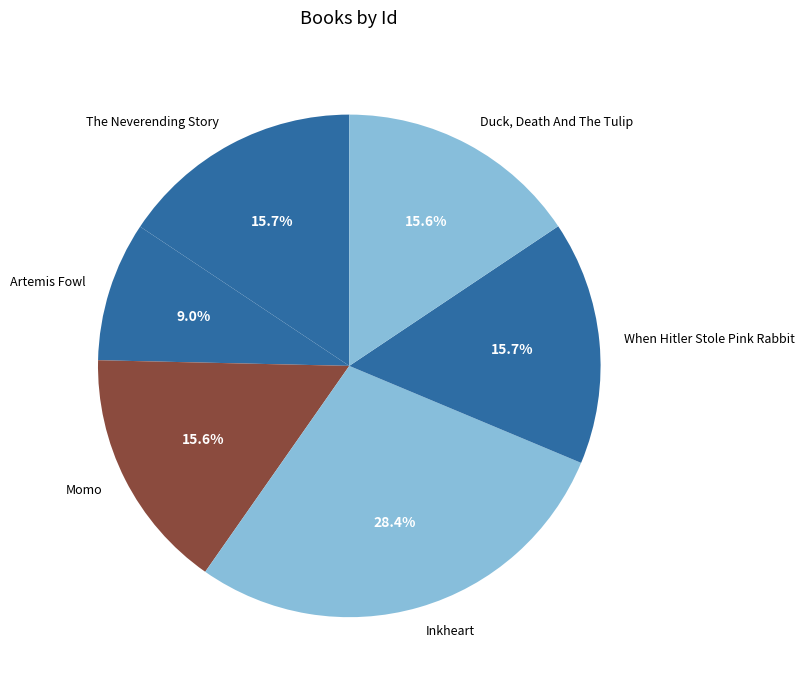

Do The Neverending Story and Inkheart together represent more than half of the pie?

No